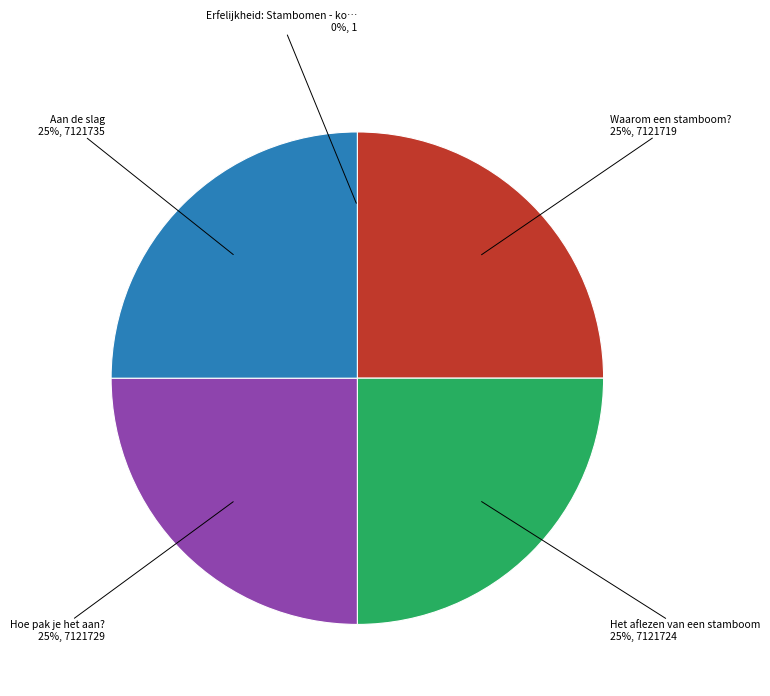

To the nearest percent, what is the combined percentage of Waarom een stamboom? and Het aflezen van een stamboom?

50%